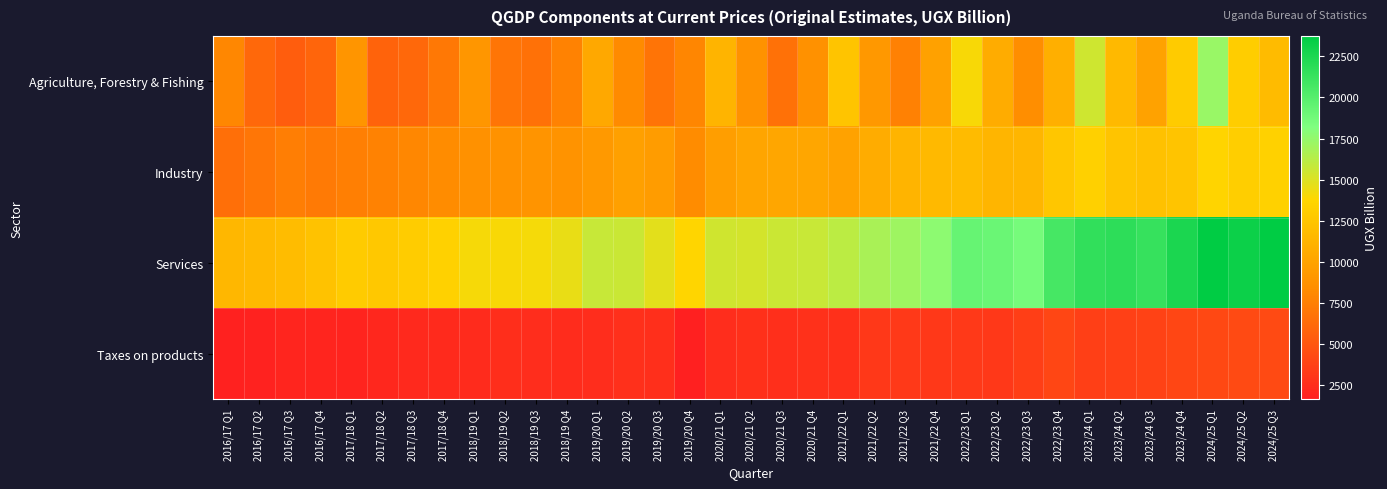

Which series changed the most between 2018/19 Q1 and 2021/22 Q2?

Services